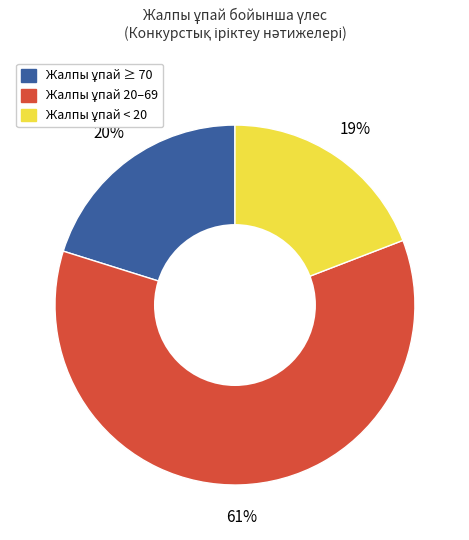

Is there any slice that represents more than half of the pie?

Yes